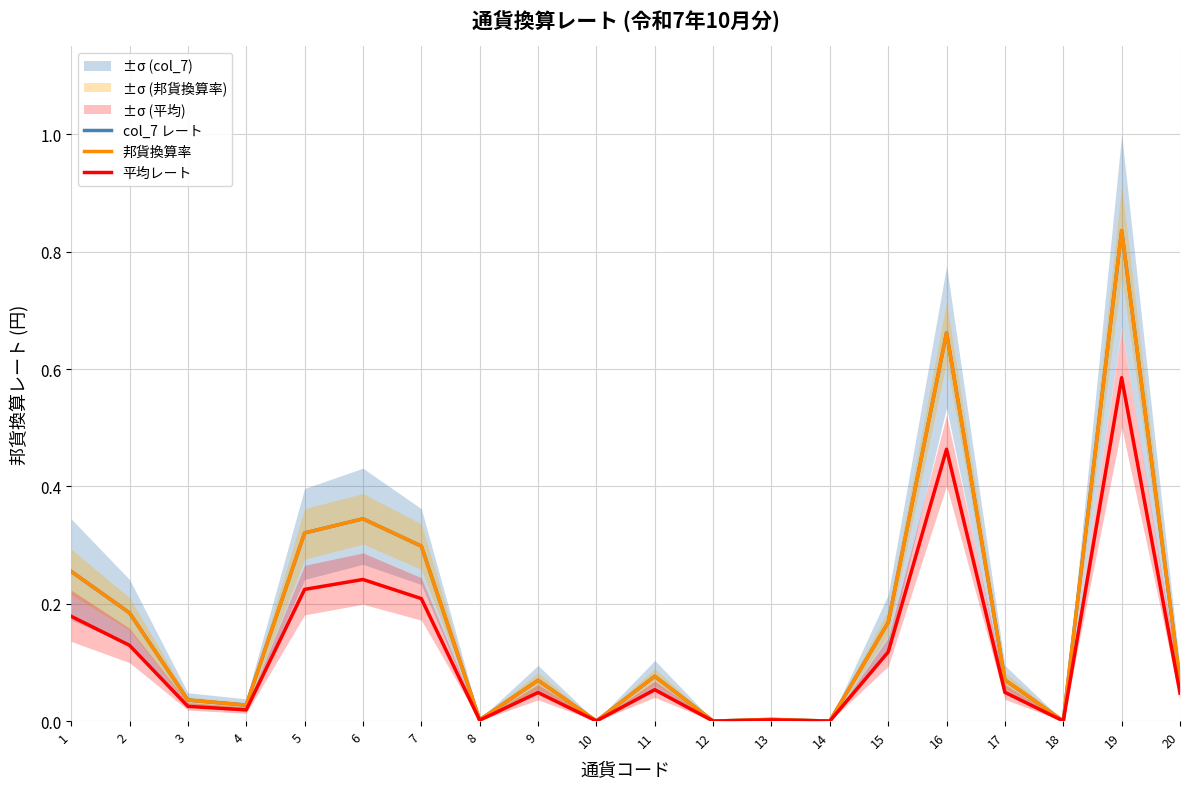

True or false: col_7 レート and 邦貨換算率 intersect in this chart.

False